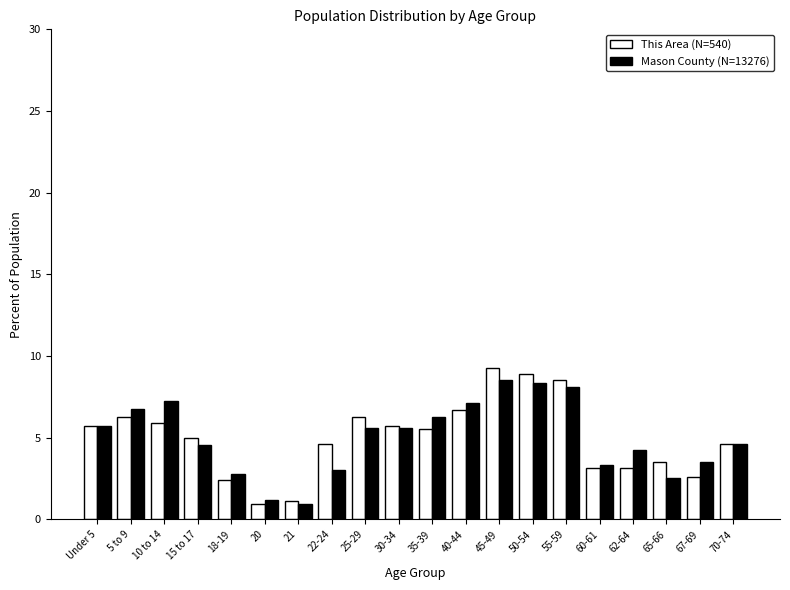

What is the sum of the This Area (N=540) values at 62-64 and 15 to 17?

8.1